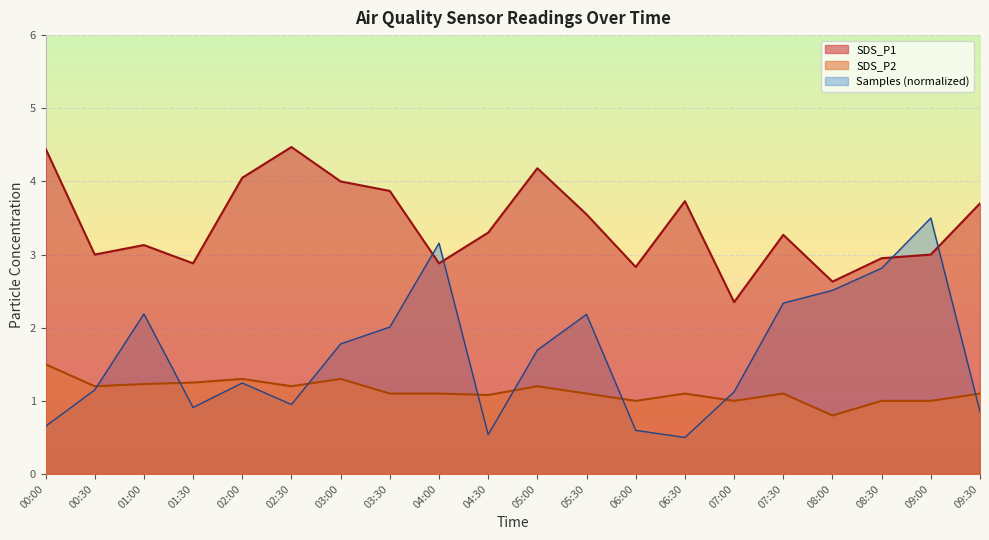

What is the minimum value for Samples (normalized)?

0.5